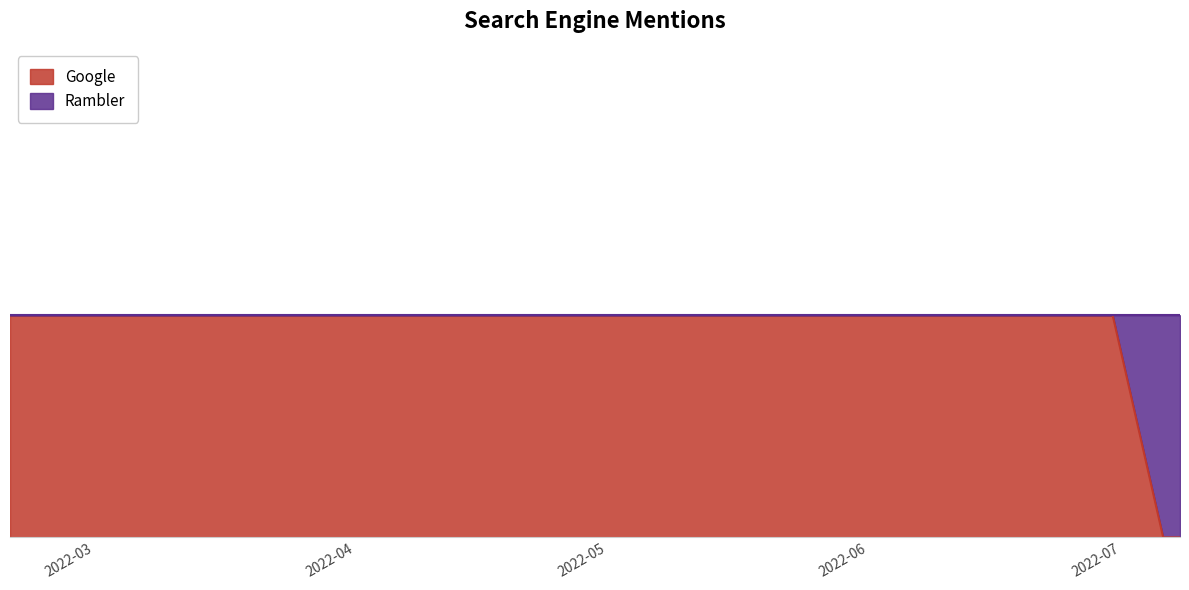

Rank the categories by value from highest to lowest.

2022-02-19, 2022-04-08, 2022-06-30, 2022-07-06, 2022-07-08